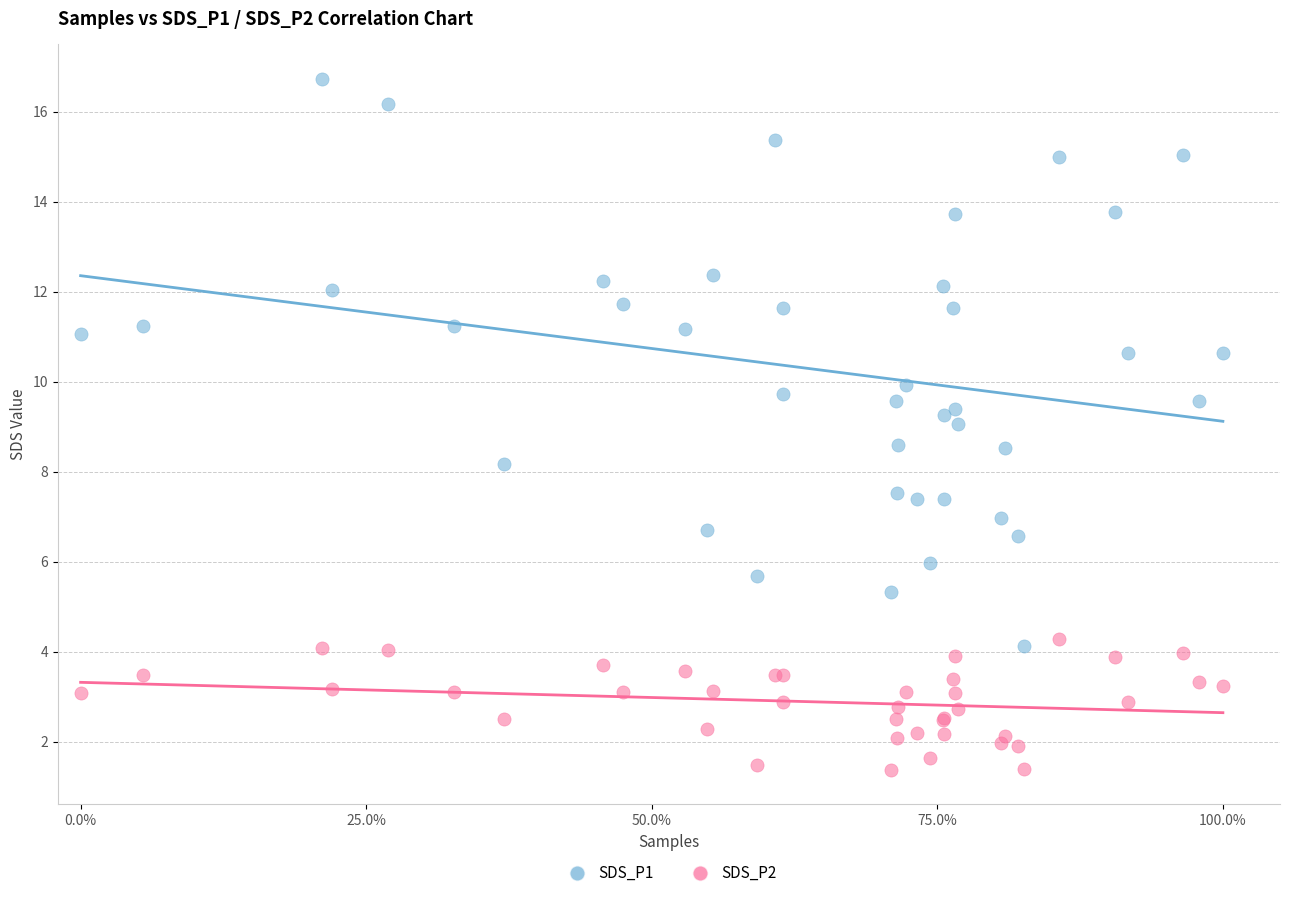

Which series reaches the minimum Y coordinate?

SDS_P2